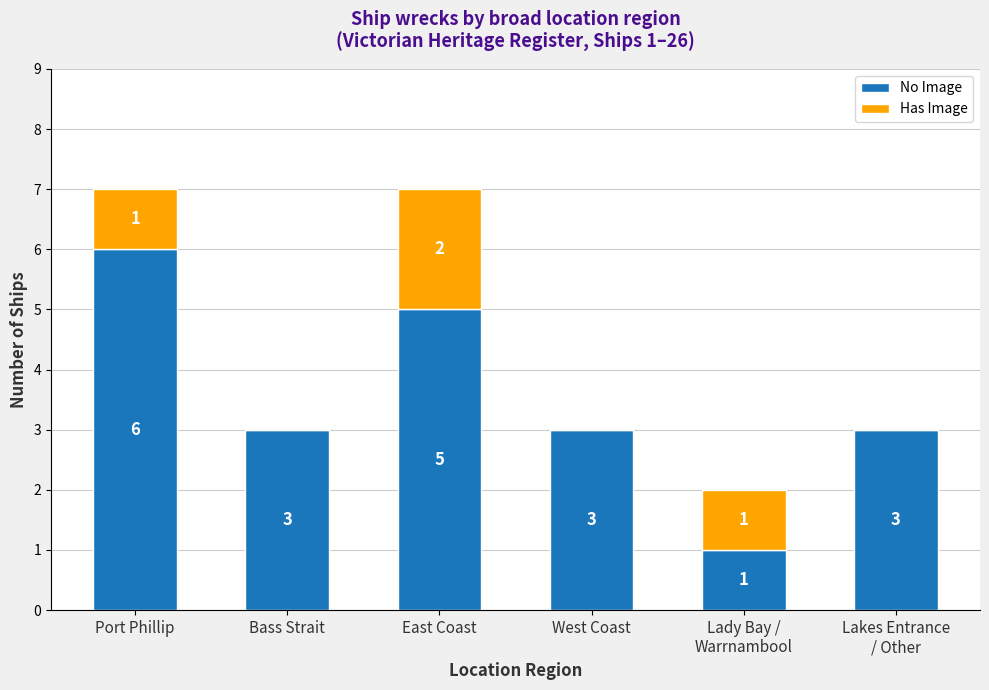

What is the sum of all No Image values?

21